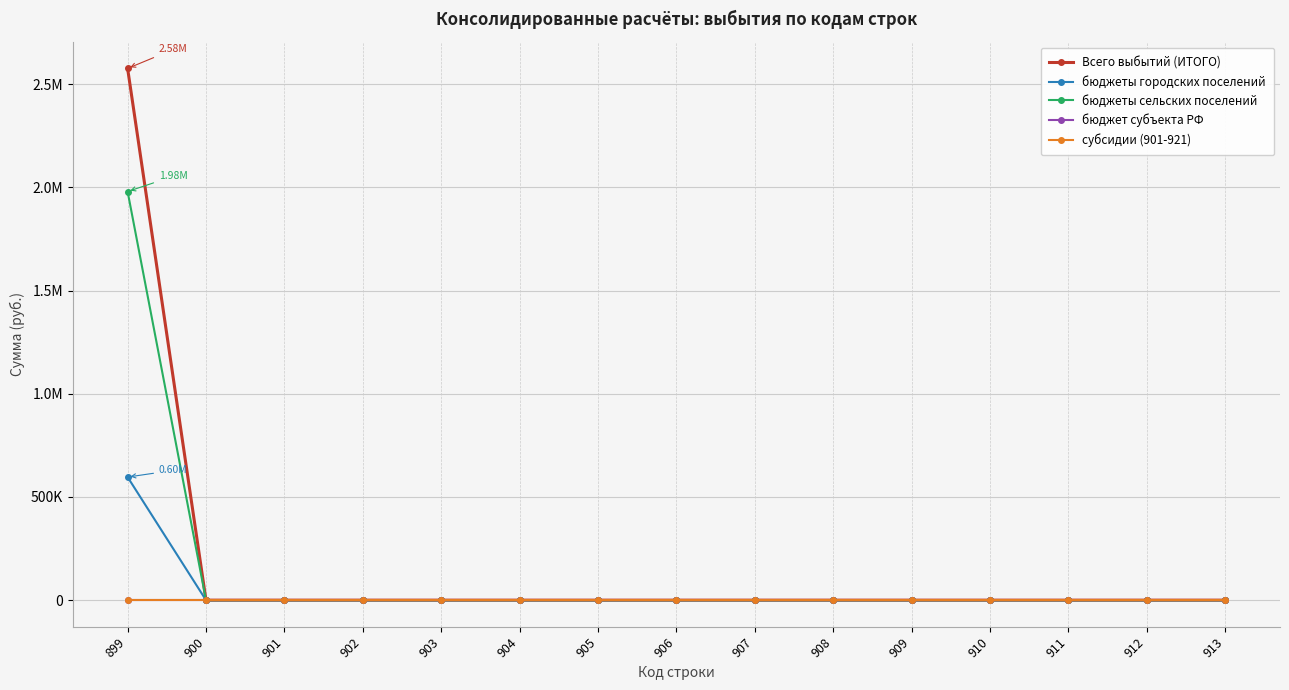

Rank the series by their maximum value, from lowest to highest.

бюджет субъекта РФ, субсидии (901-921), бюджеты городских поселений, бюджеты сельских поселений, Всего выбытий (ИТОГО)